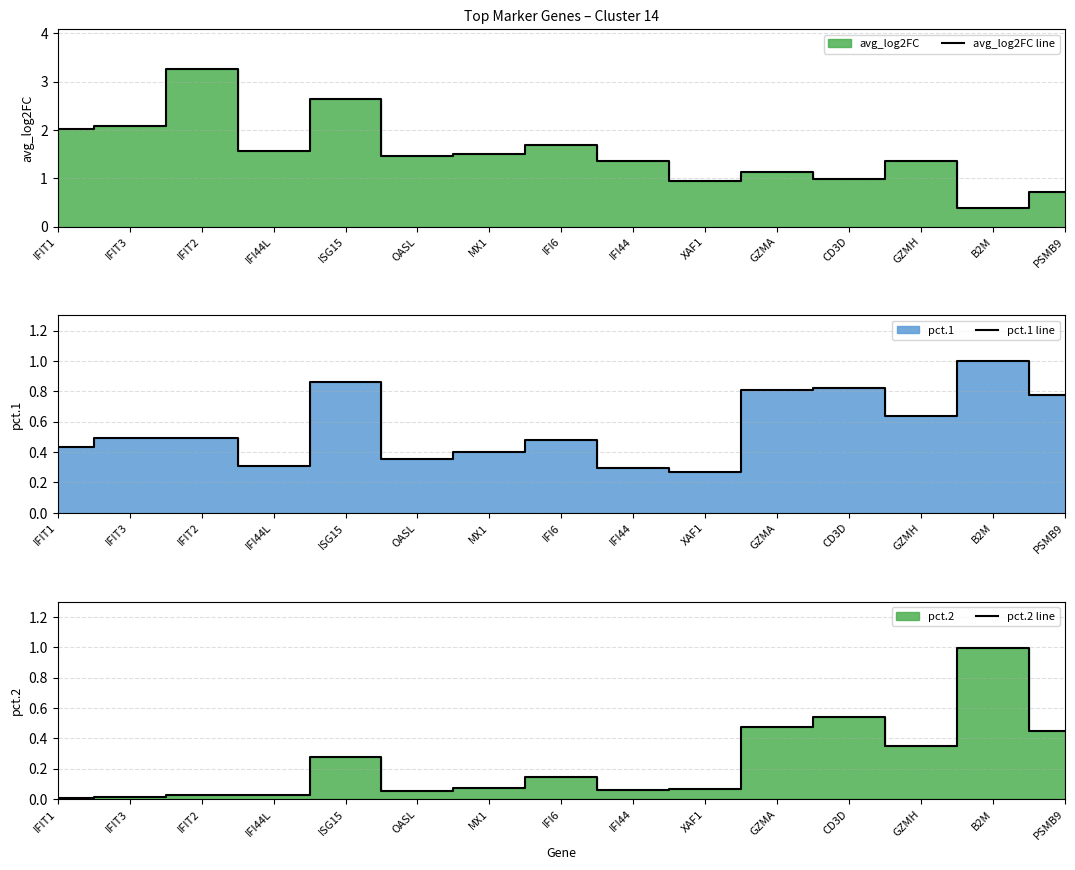

Reading right to left, list all the values displayed in this chart.

avg_log2FC line: PSMB9=0.7	B2M=0.4	GZMH=1.4	CD3D=1.0	GZMA=1.1	XAF1=0.9	IFI44=1.4	IFI6=1.7	MX1=1.5	OASL=1.5	ISG15=2.6	IFI44L=1.6	IFIT2=3.3	IFIT3=2.1	IFIT1=2.0
pct.1 line: PSMB9=0.8	B2M=1.0	GZMH=0.6	CD3D=0.8	GZMA=0.8	XAF1=0.3	IFI44=0.3	IFI6=0.5	MX1=0.4	OASL=0.4	ISG15=0.9	IFI44L=0.3	IFIT2=0.5	IFIT3=0.5	IFIT1=0.4
pct.2 line: PSMB9=0.5	B2M=1.0	GZMH=0.3	CD3D=0.5	GZMA=0.5	XAF1=0.1	IFI44=0.1	IFI6=0.1	MX1=0.1	OASL=0.1	ISG15=0.3	IFI44L=0.0	IFIT2=0.0	IFIT3=0.0	IFIT1=0.0